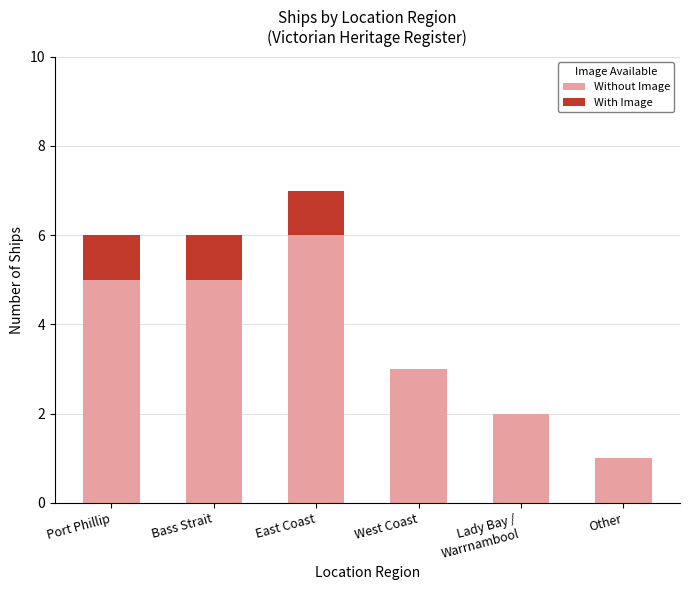

Which category has the highest value in the Without Image series?

East Coast